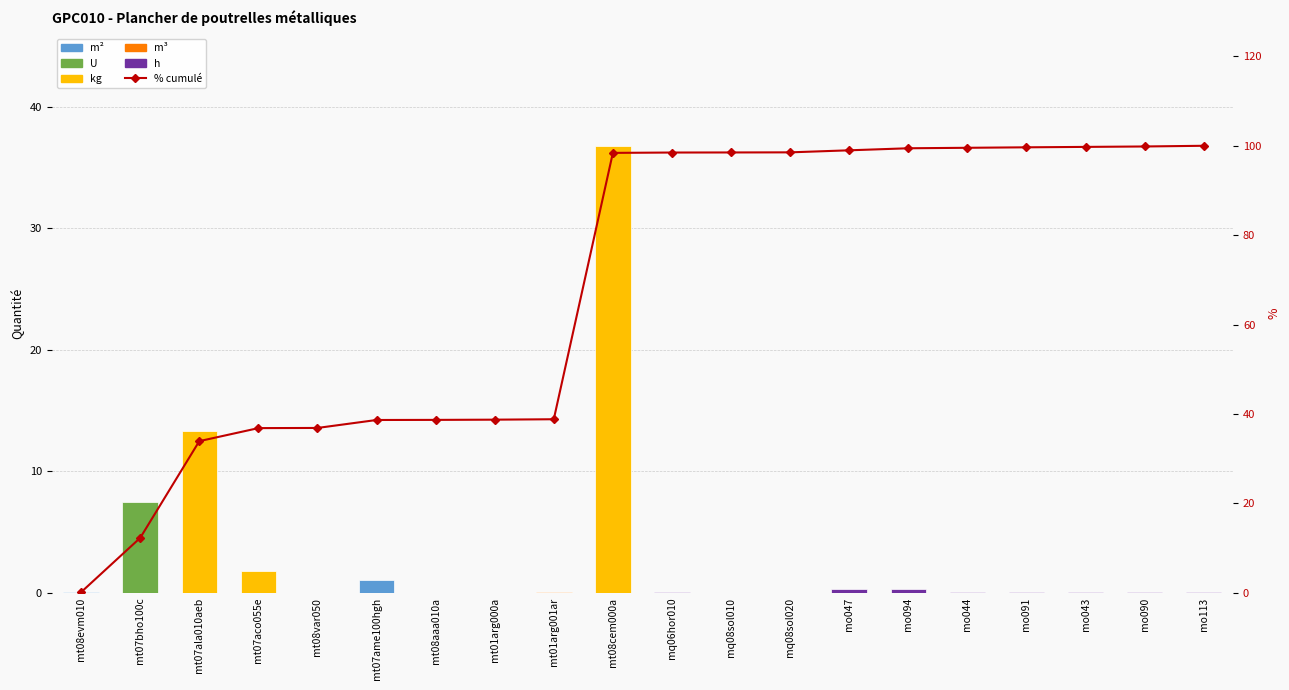

Does the chart contain any negative values?

No